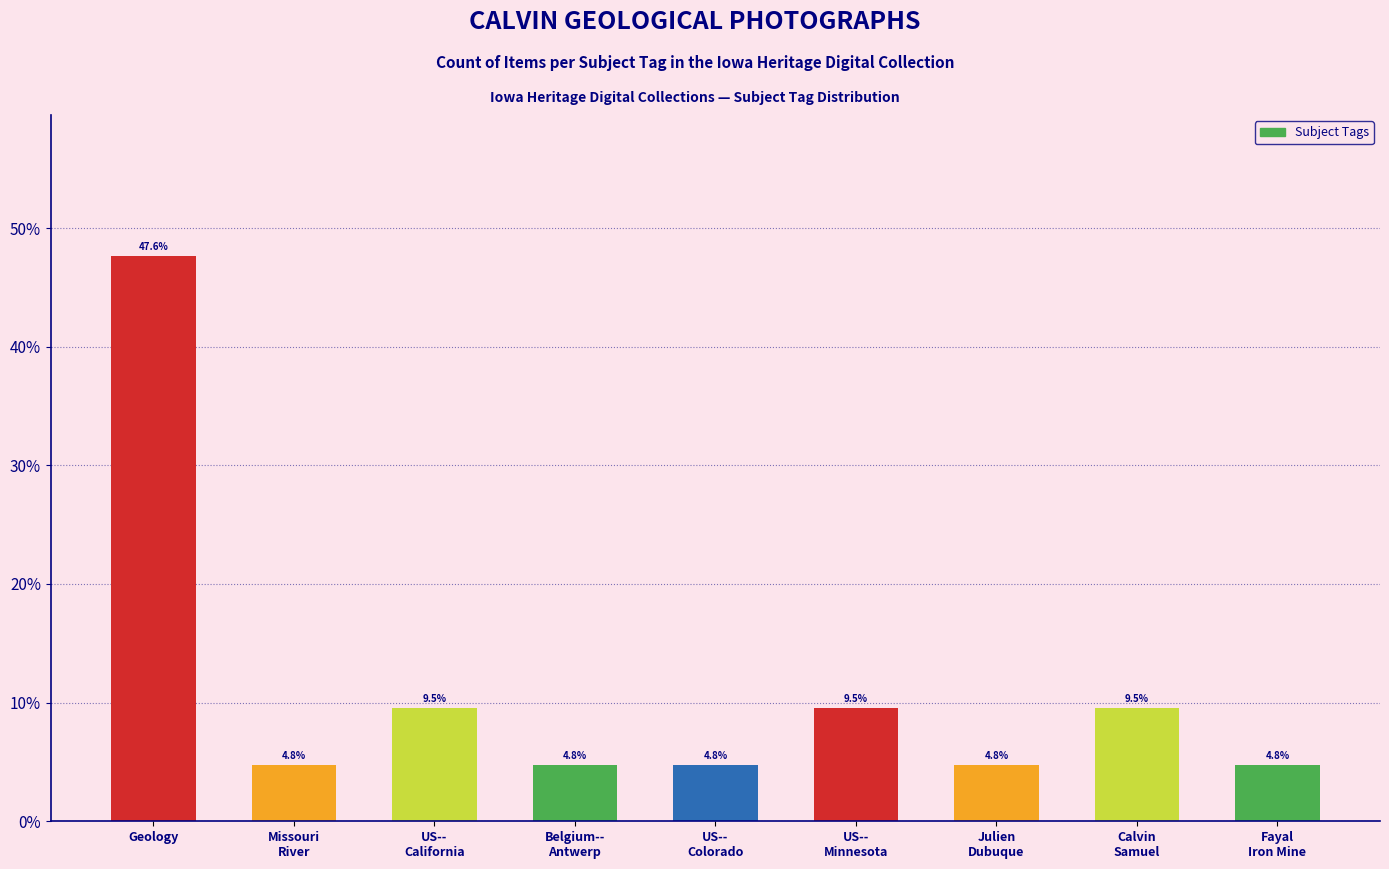

What is the value of the 7th bar from the left?

4.8